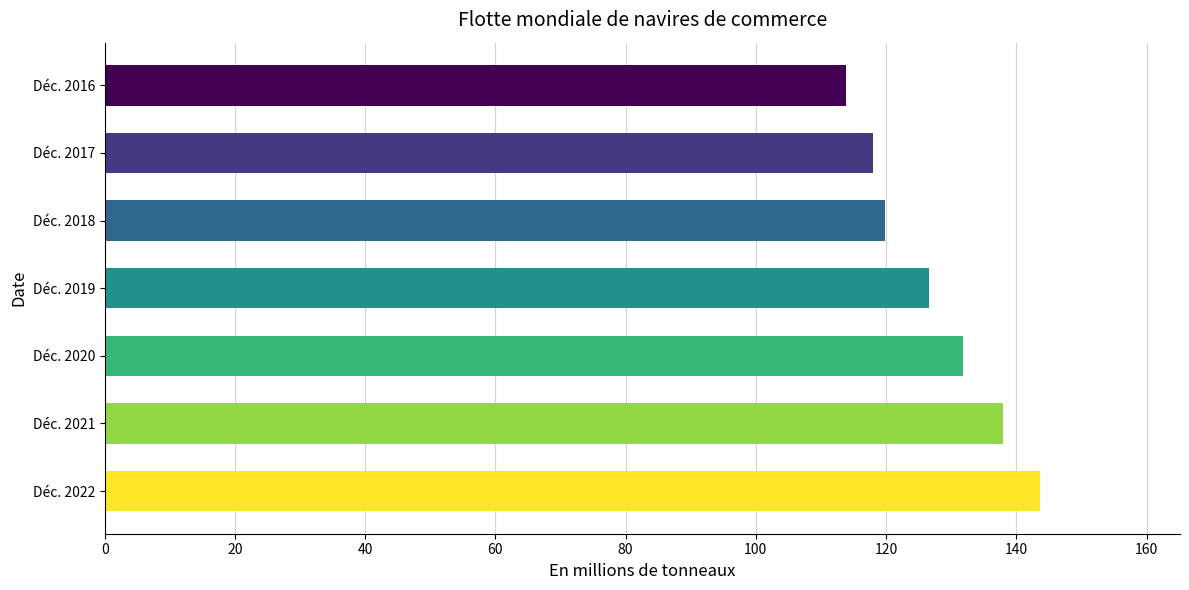

True or false: the data shows 137.9 at Déc. 2021.

True